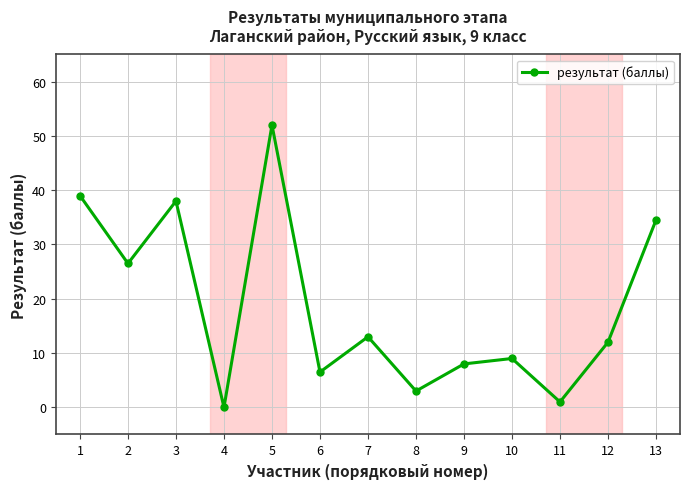

How many values are above zero?

12